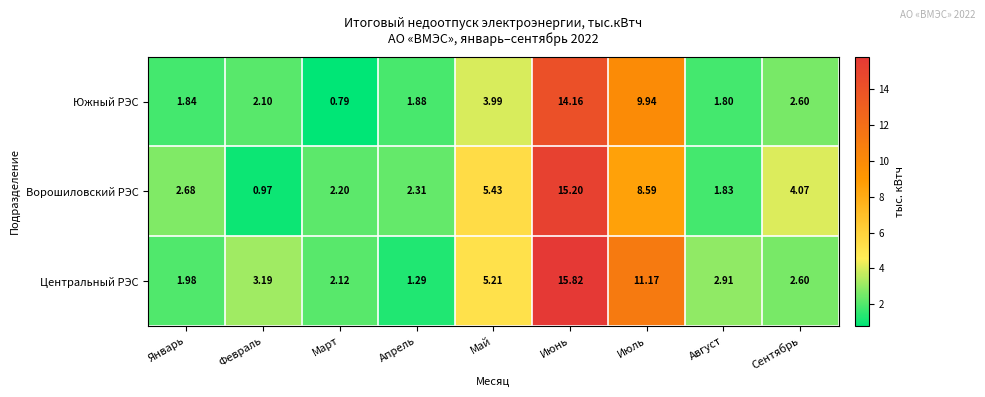

Where is Ворошиловский РЭС nearest to the value 8?

Июль